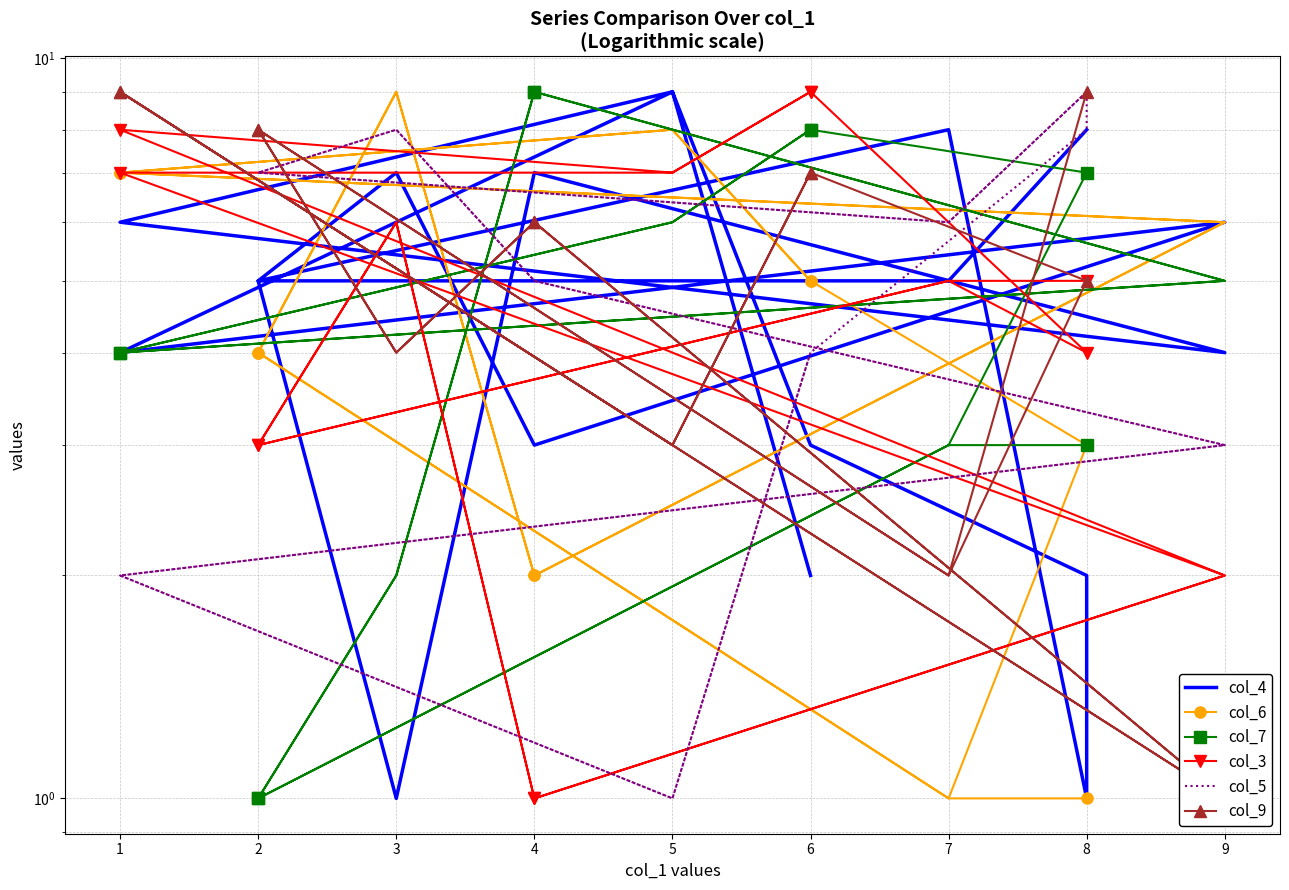

The value of col_7 at 7 is 4. True or false?

False